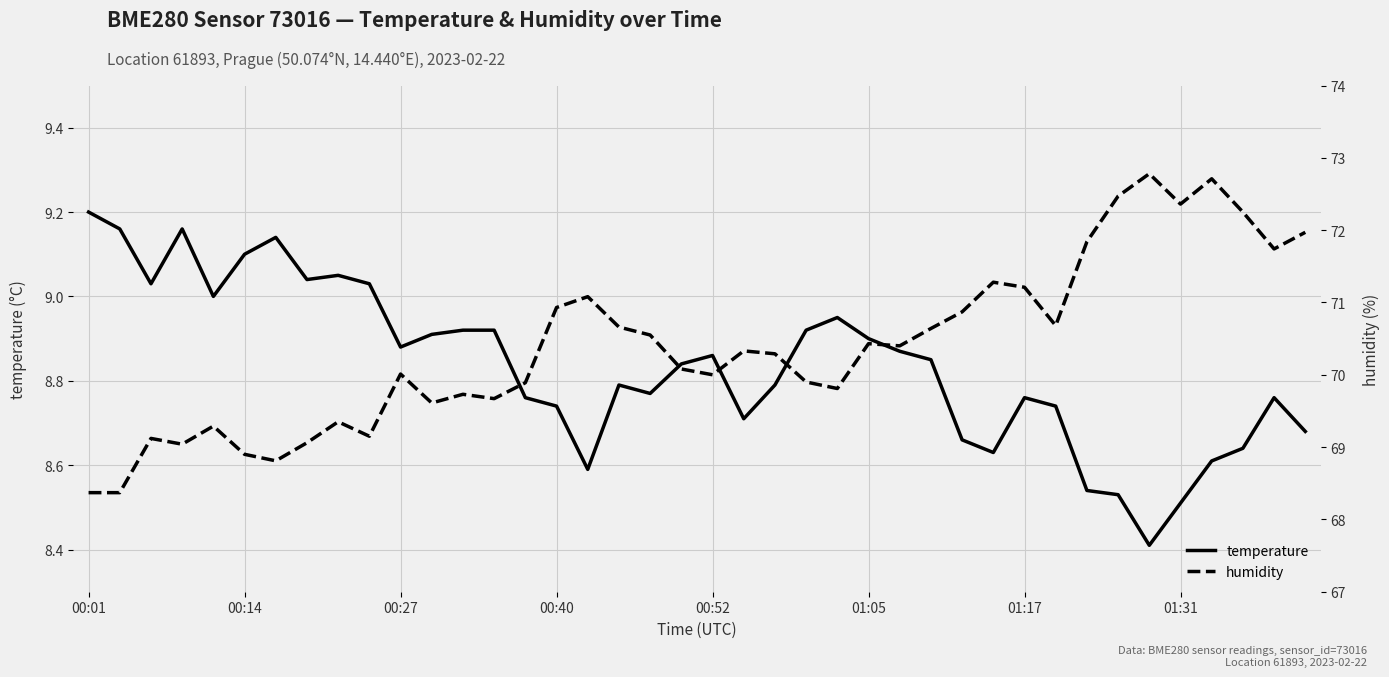

What is the minimum value for humidity?

68.4